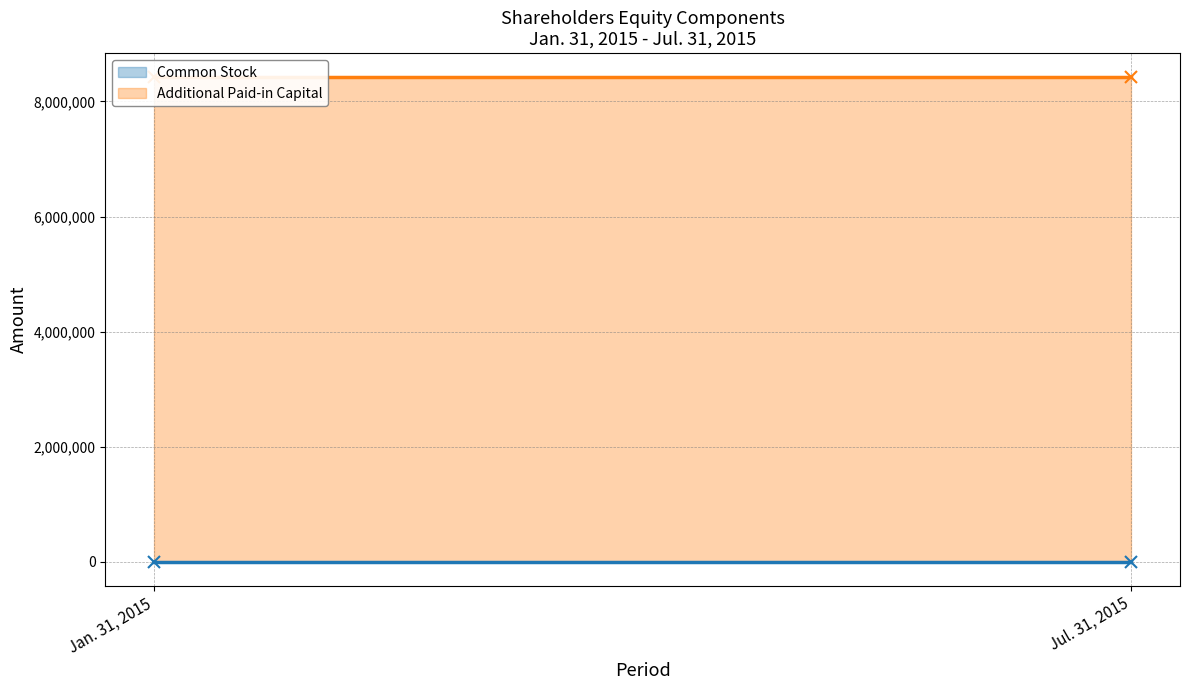

What is the difference between the highest and lowest values at Jul. 31, 2015?

8416784